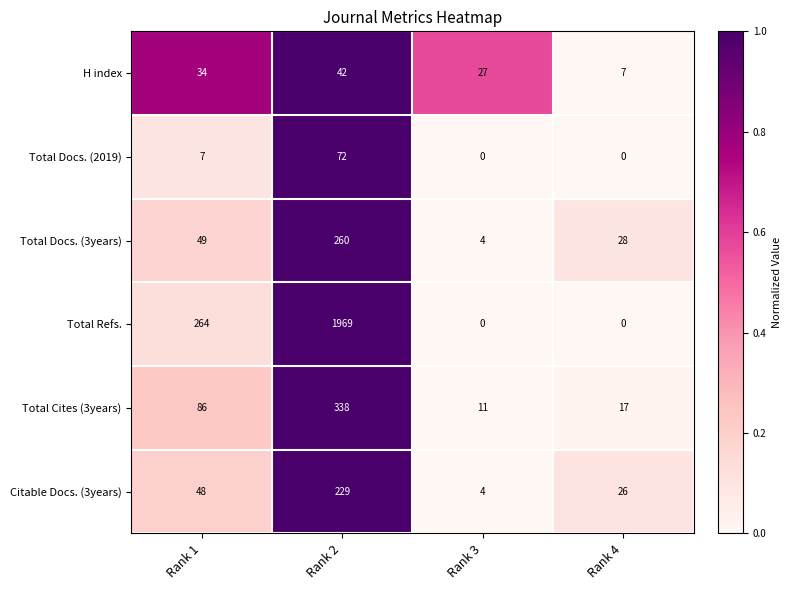

Is it true that Total Docs. (3years) equals 1 at Rank 3?

False